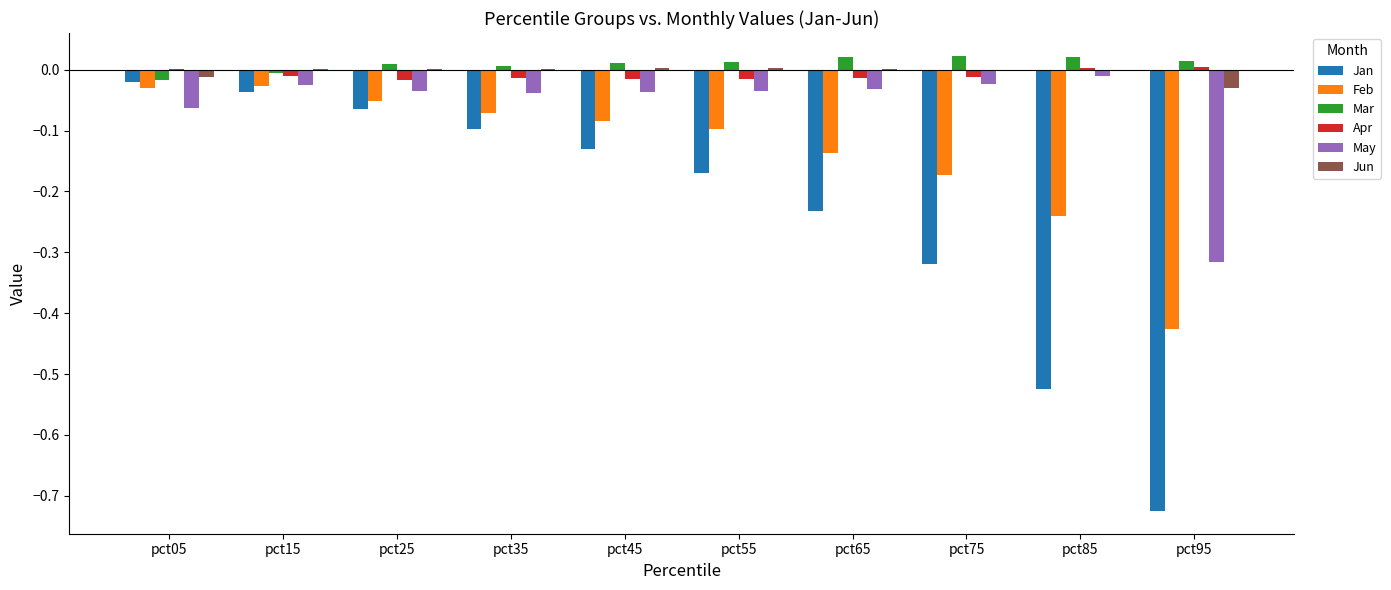

Between pct25 and pct85, which series saw the biggest shift?

Jan